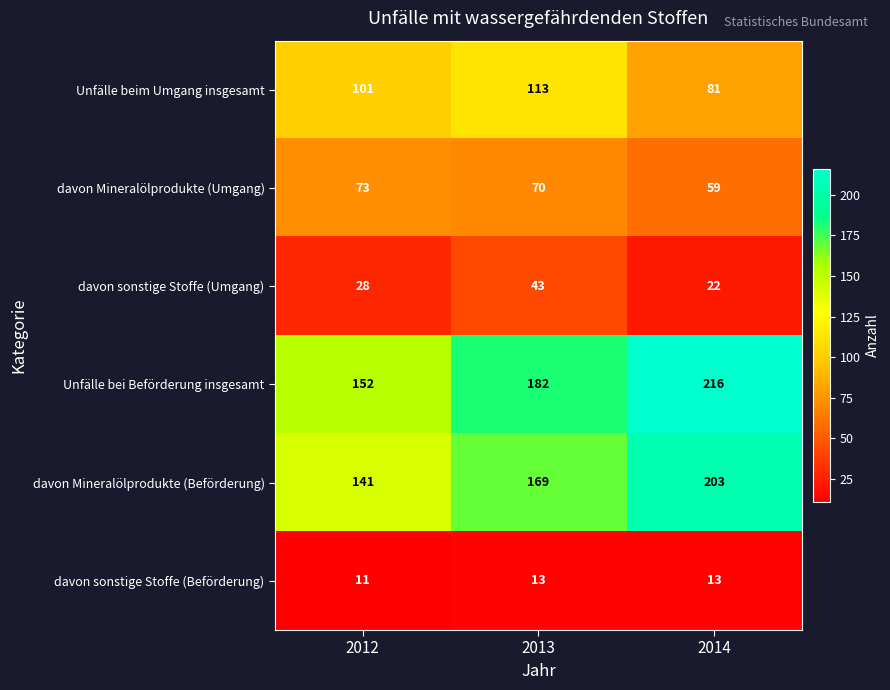

Which label corresponds to the largest value in the chart?

2014